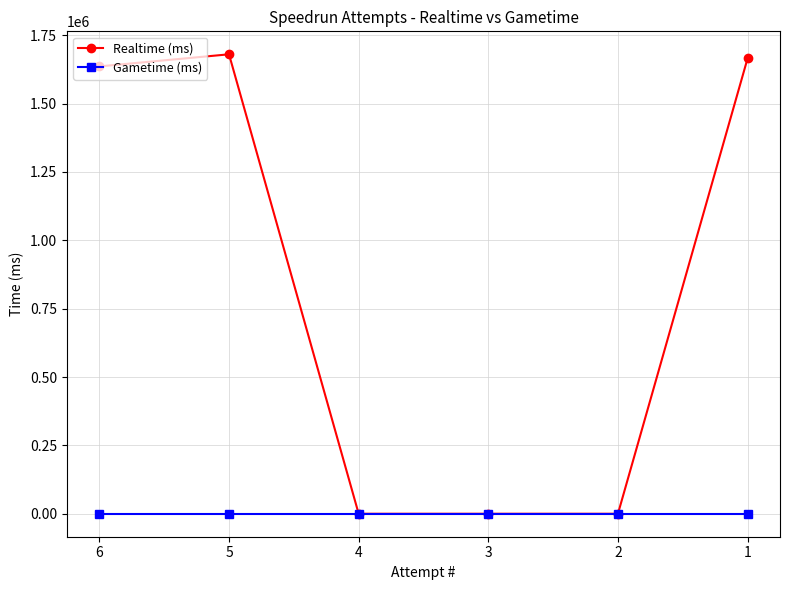

Which series has the widest spread of values?

Realtime (ms)